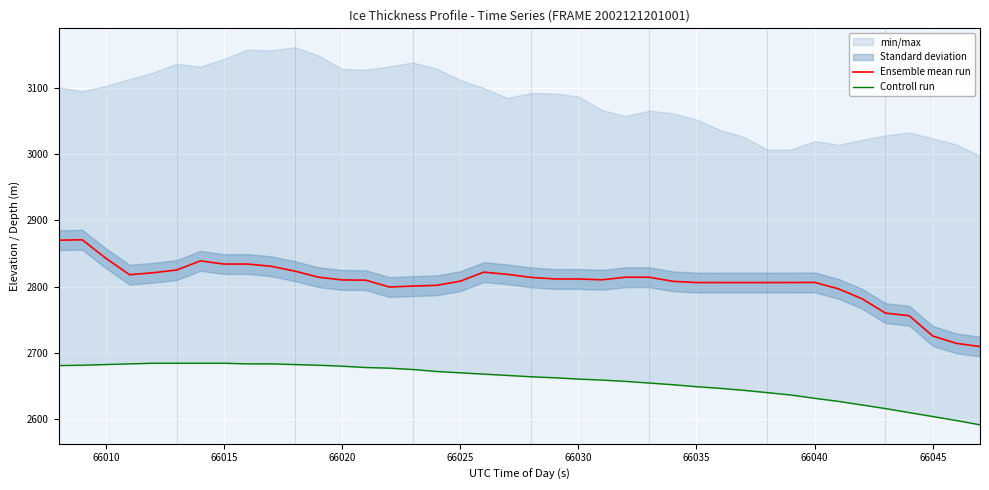

What is the highest value of the Ensemble mean run series?

2870.8